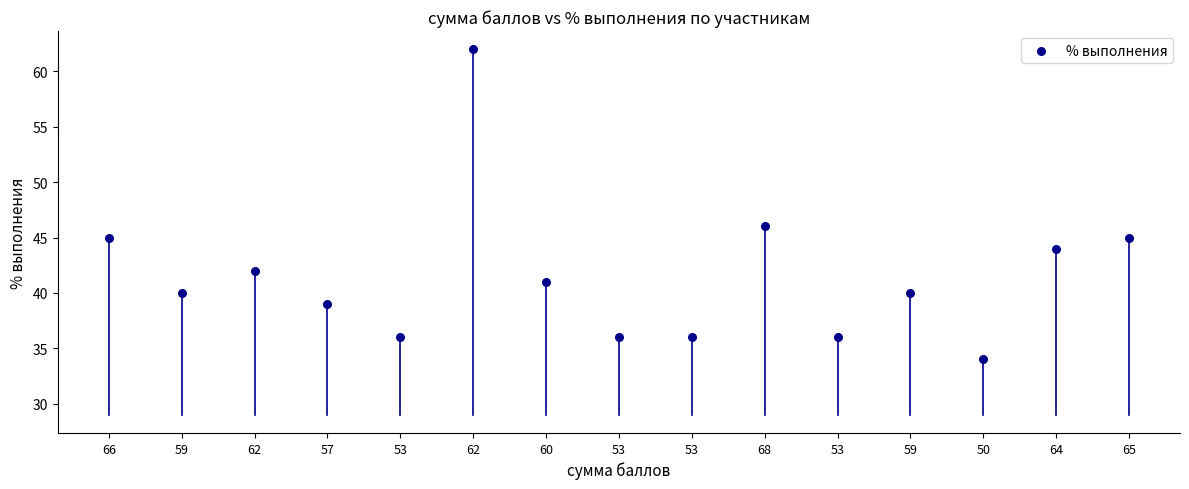

What is the range of Y values (max minus min)?

28